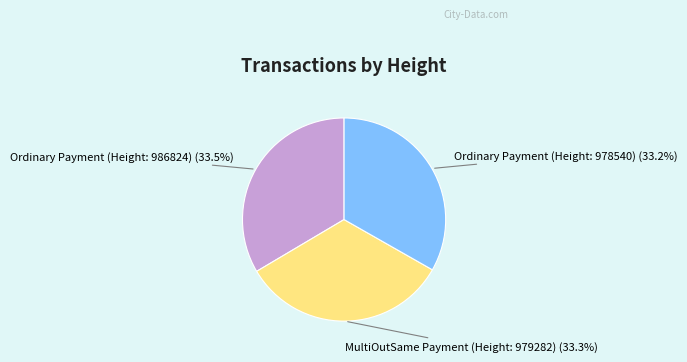

Combined, what portion of the pie is Ordinary Payment (Height: 986824) and Ordinary Payment (Height: 978540)?

66.7%